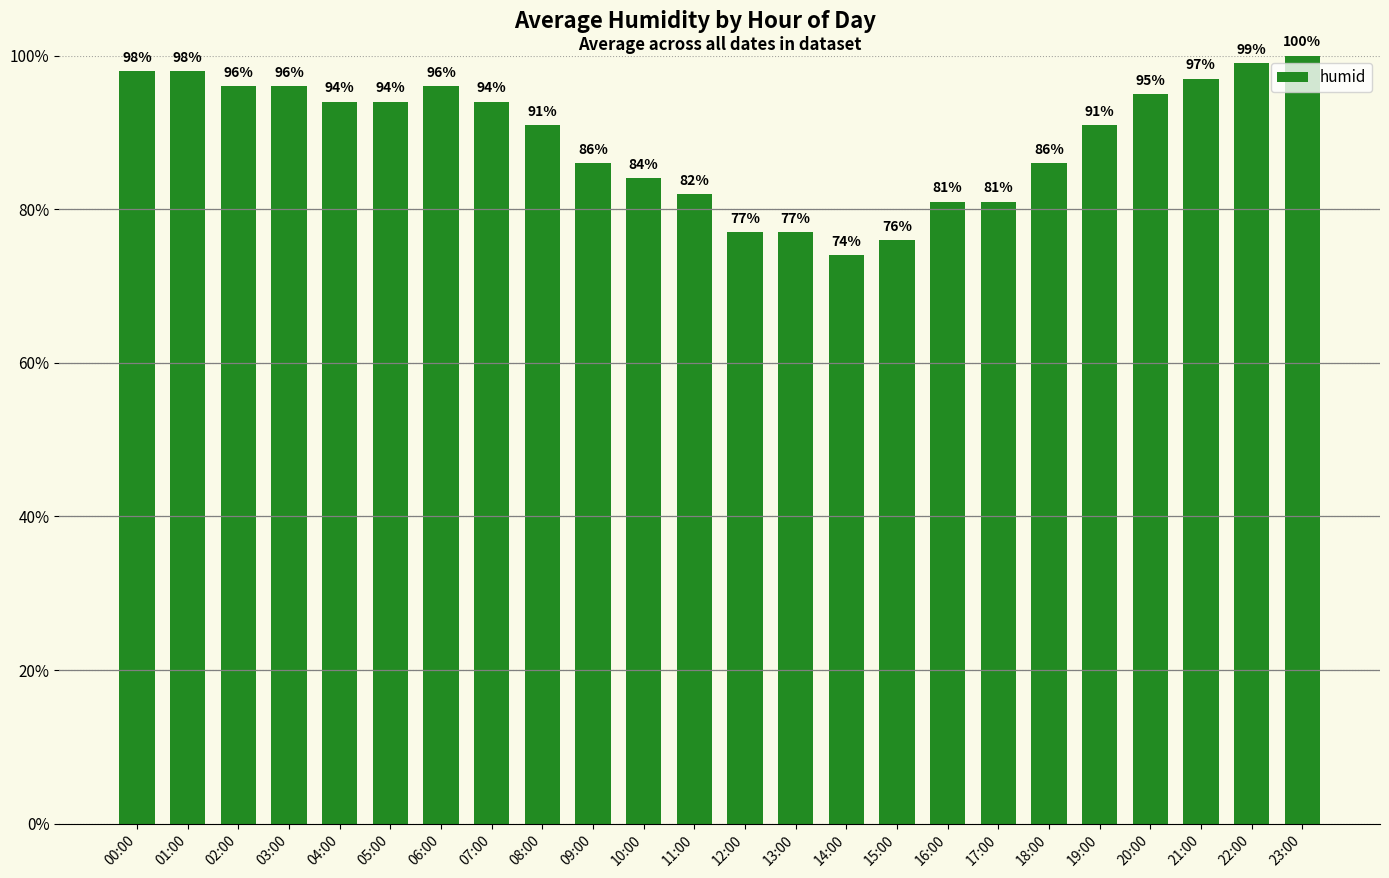

Which has a higher value, 23:00 or 12:00?

23:00